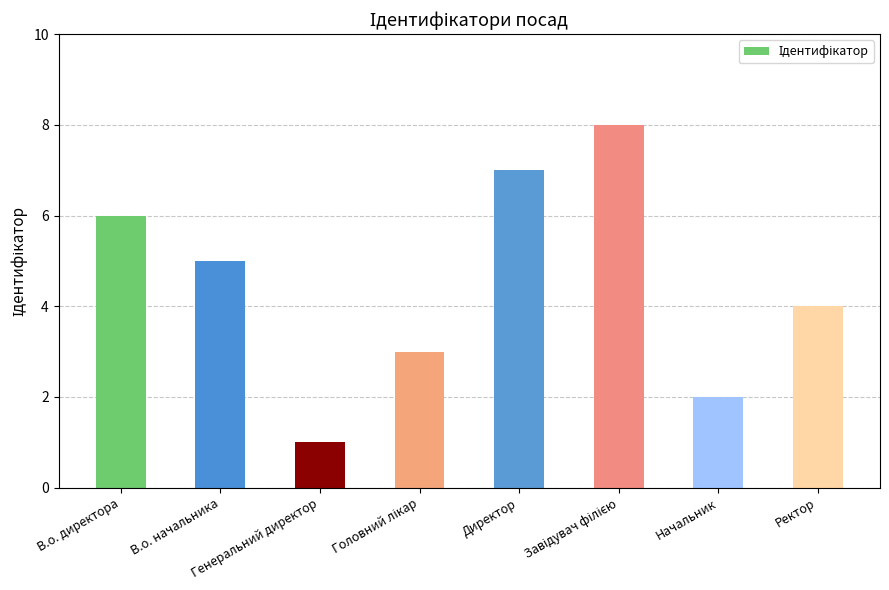

What is the difference between the maximum and minimum values?

7